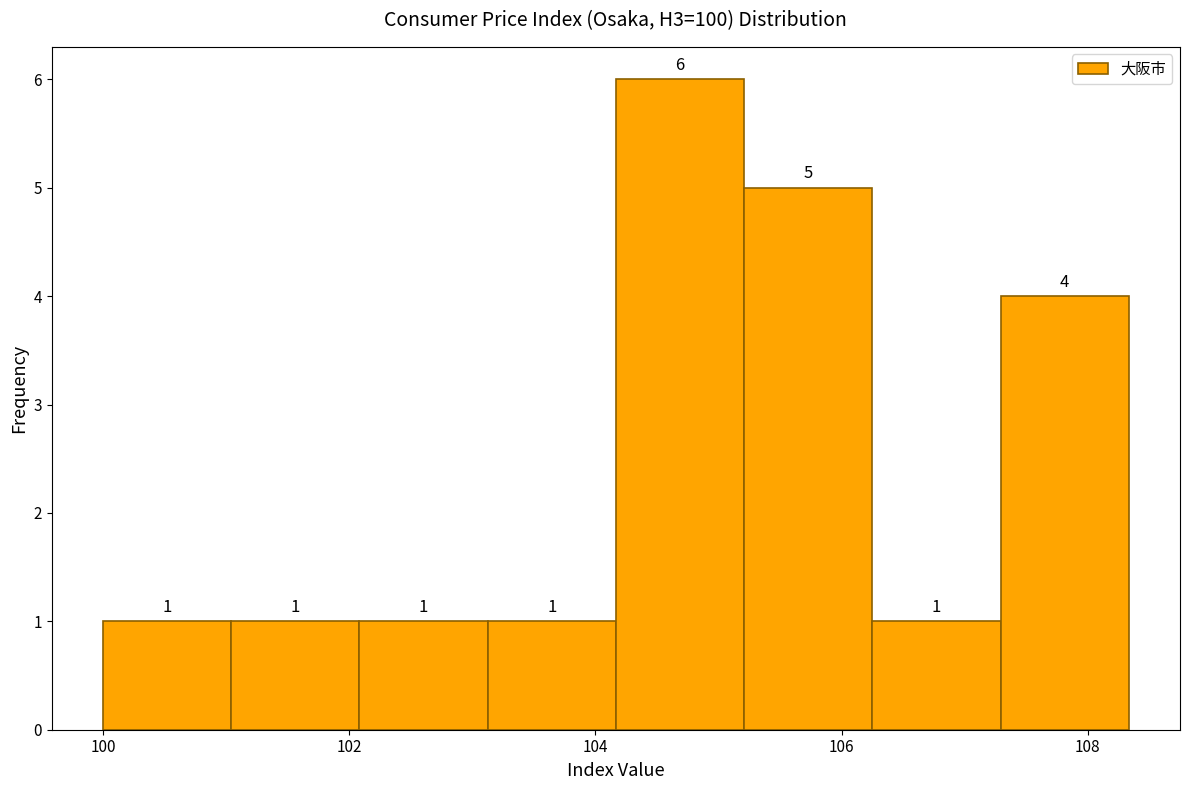

How tall is the bar that spans 104.2 to 105.2 on the x-axis? The bar edges are not printed on the chart, so give them approximately, as read against the axis.

6